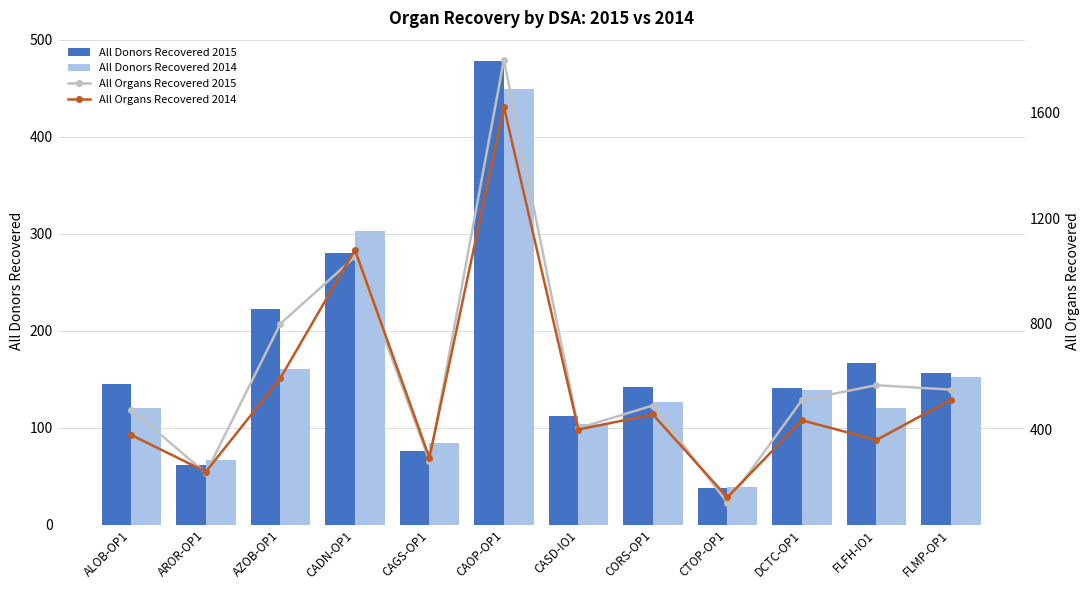

The value of All Donors Recovered 2015 at CAGS-OP1 is 76. True or false?

True